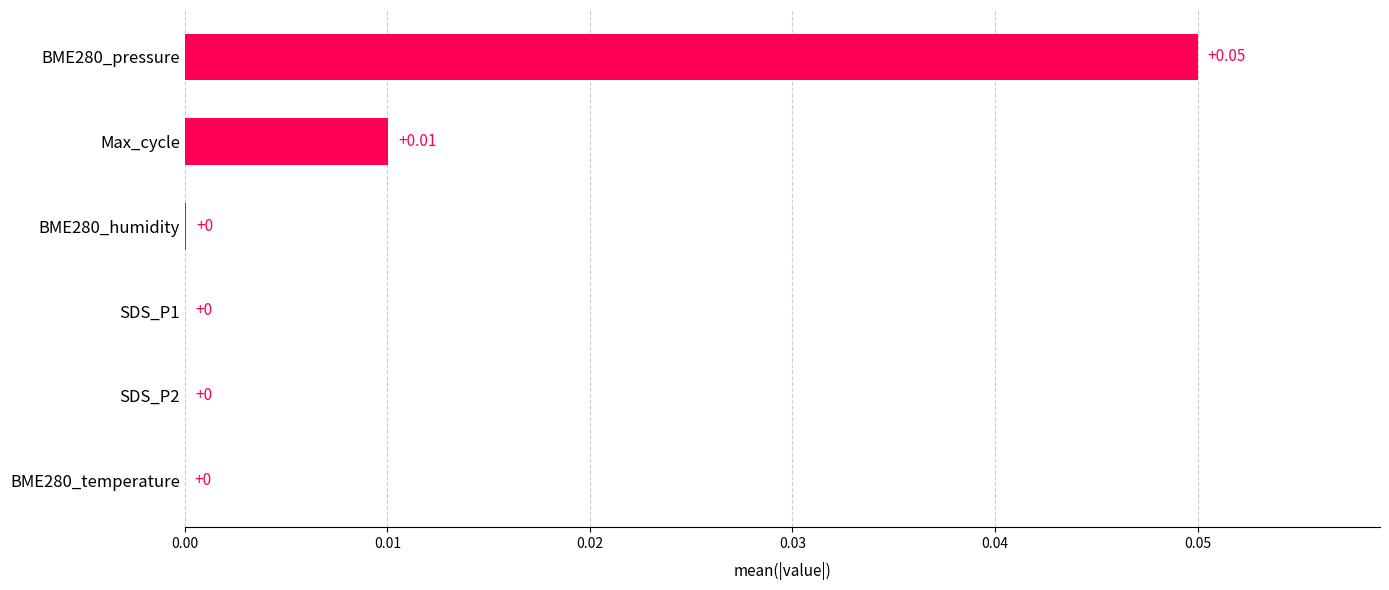

Between SDS_P2 and Max_cycle, which is larger?

Max_cycle